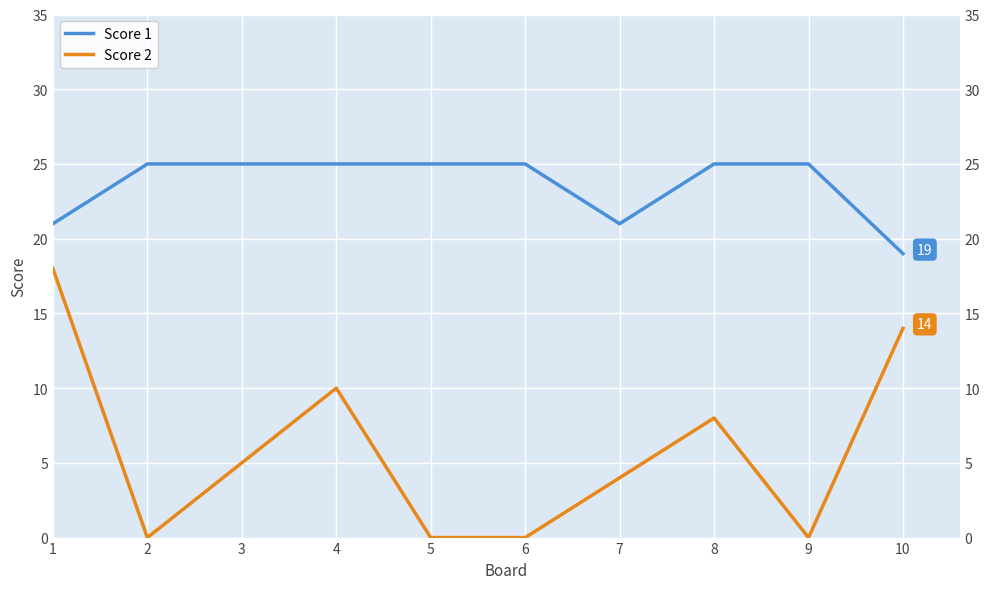

Which label corresponds to the largest value in the chart?

2